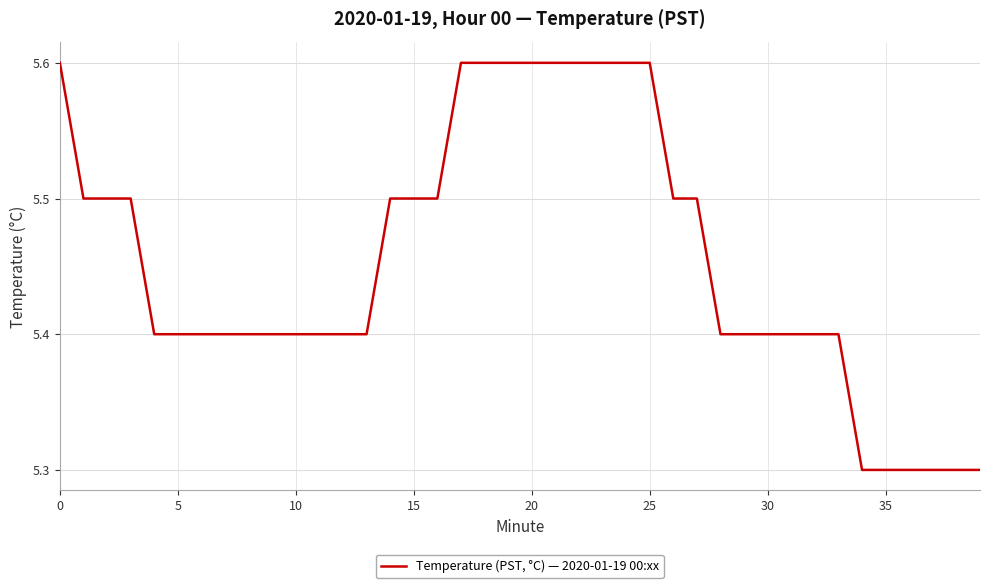

What is the minimum value shown in the chart?

5.3